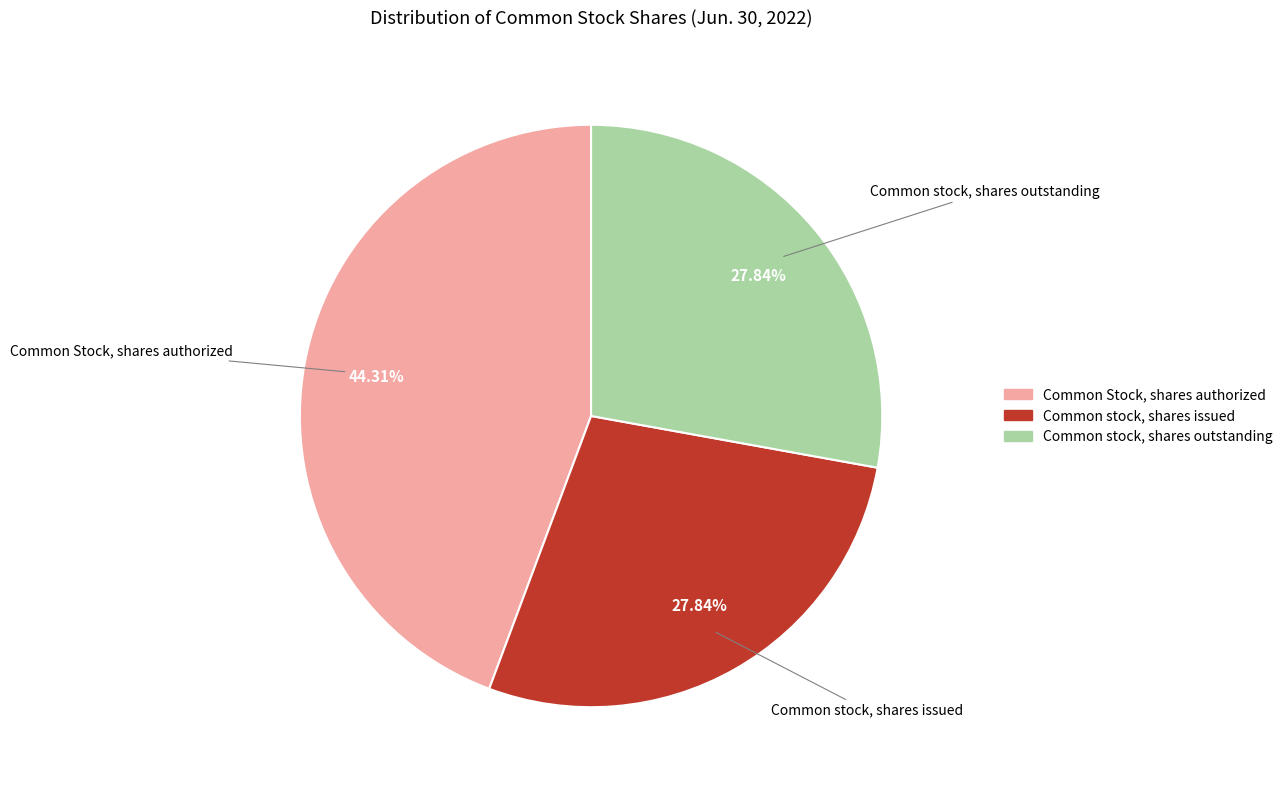

To the nearest percent, what is the difference between the largest and smallest slice percentages?

16%